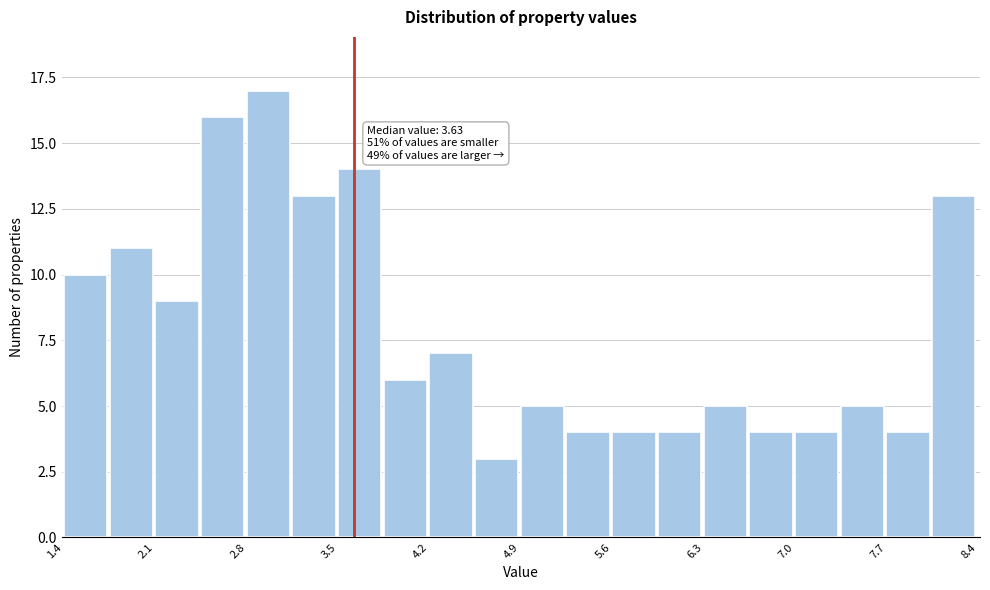

Around what value on the x-axis is the tallest bar? Give the approximate position of its centre, as read against the axis.

3.0